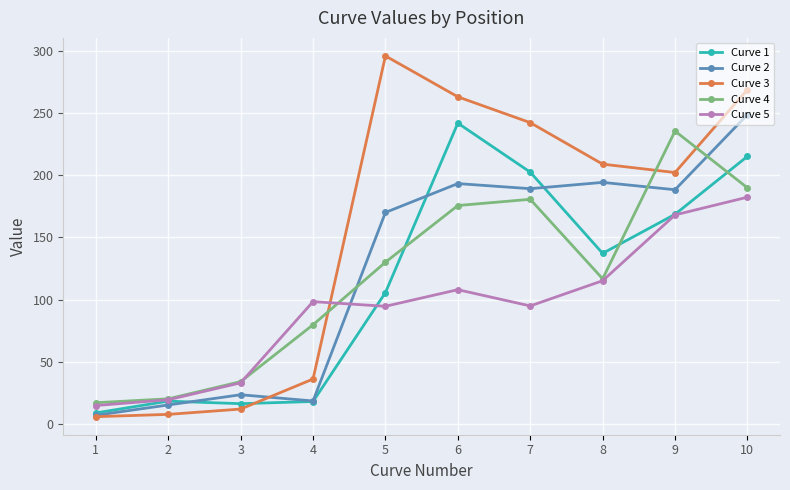

True or false: Curve 3 and Curve 5 cross at least once.

True